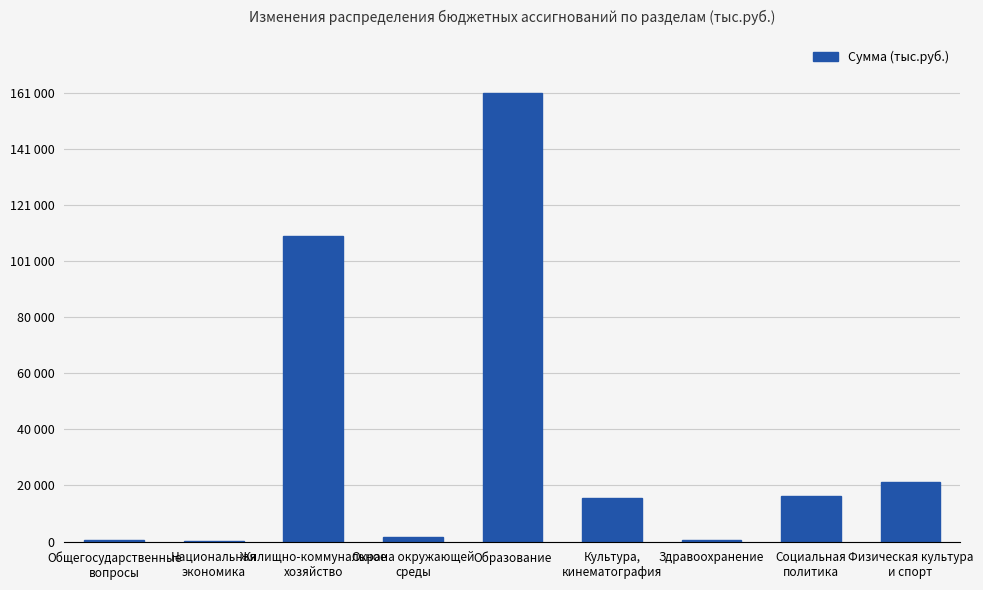

List the labels in order of value, smallest first.

Национальная
экономика, Общегосударственные
вопросы, Здравоохранение, Охрана окружающей
среды, Культура,
кинематография, Социальная
политика, Физическая культура
и спорт, Жилищно-коммунальное
хозяйство, Образование